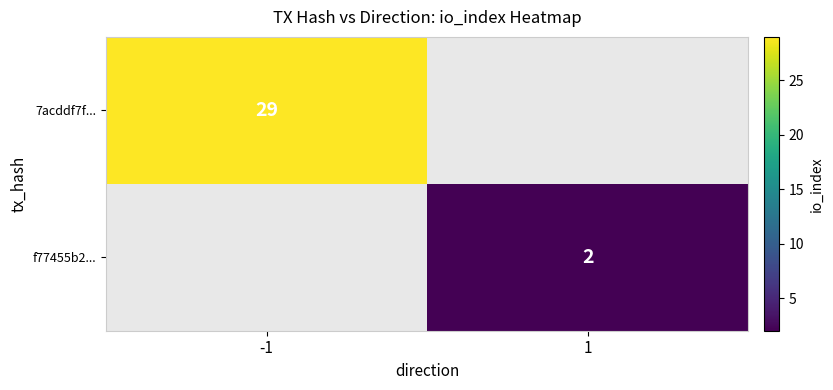

The value of f77455b2... at 1 is 1. True or false?

False